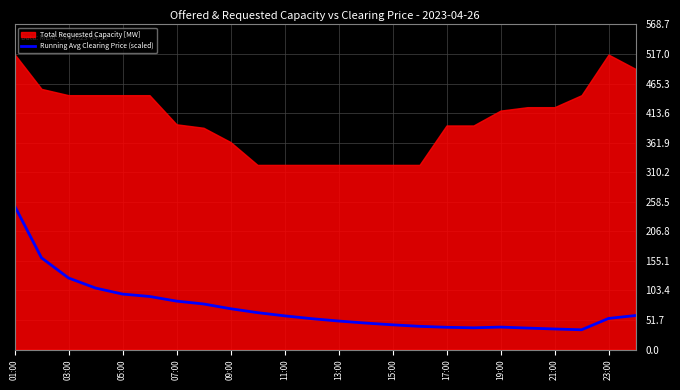

The value of Running Avg Clearing Price (scaled) at 07:00 is 37.2. True or false?

False